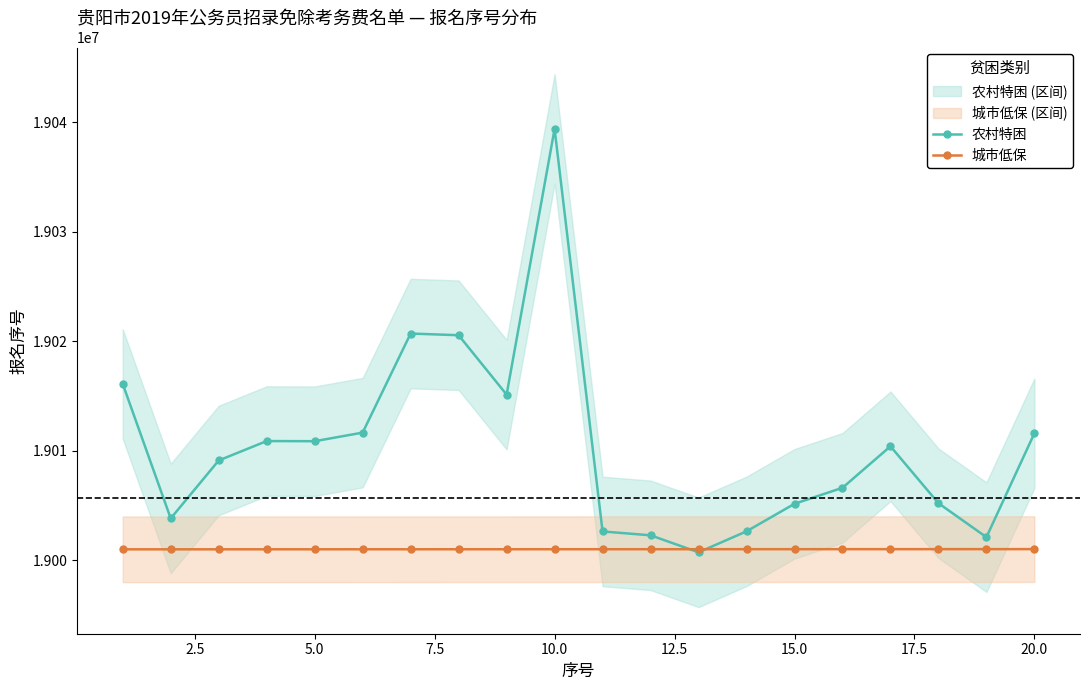

How many data points in 农村特困 are less than 19010410?

10